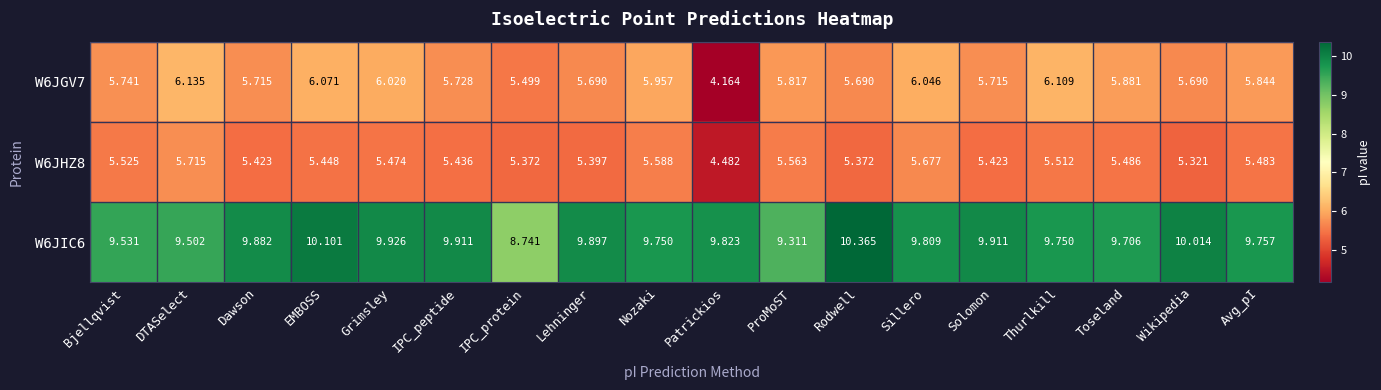

What is the difference between the highest and lowest values at Grimsley?

4.5